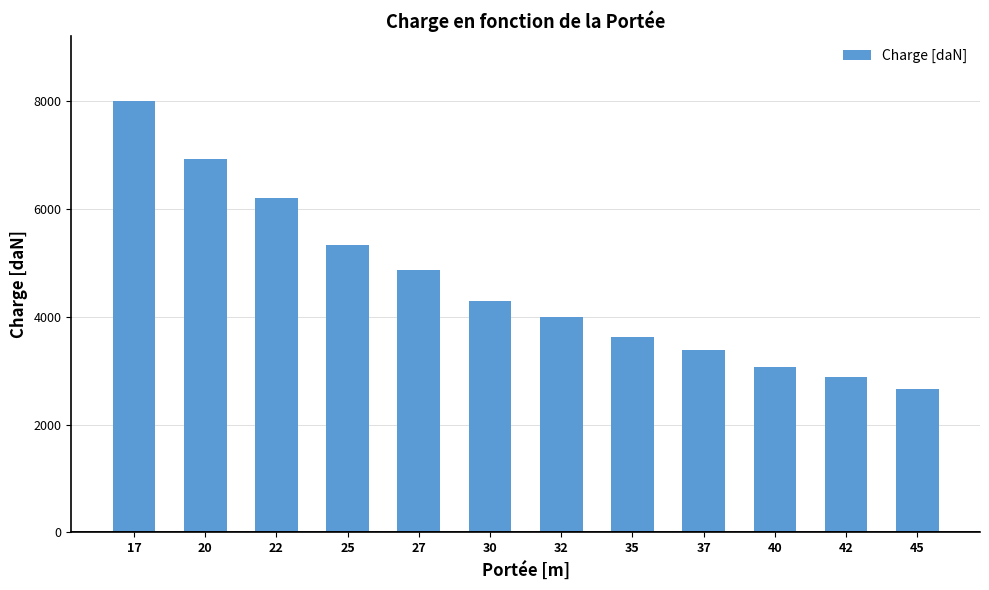

Reading left to right, transcribe all the data shown in this chart.

17=8000	20=6920	22=6190	25=5330	27=4860	30=4280	32=4000	35=3620	37=3380	40=3070	42=2890	45=2650